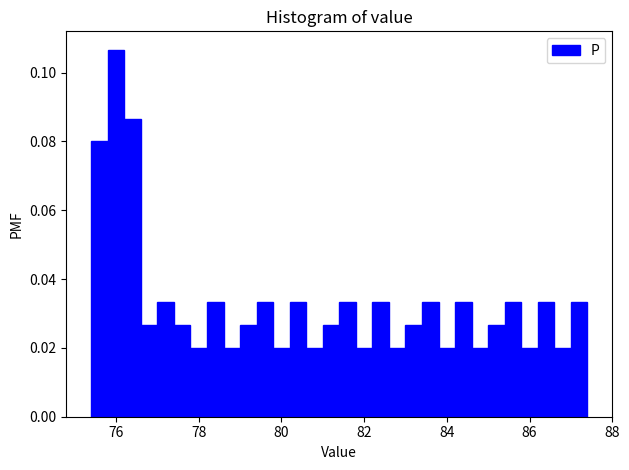

Read against the x-axis, roughly where is the centre of the tallest bar?

76.0